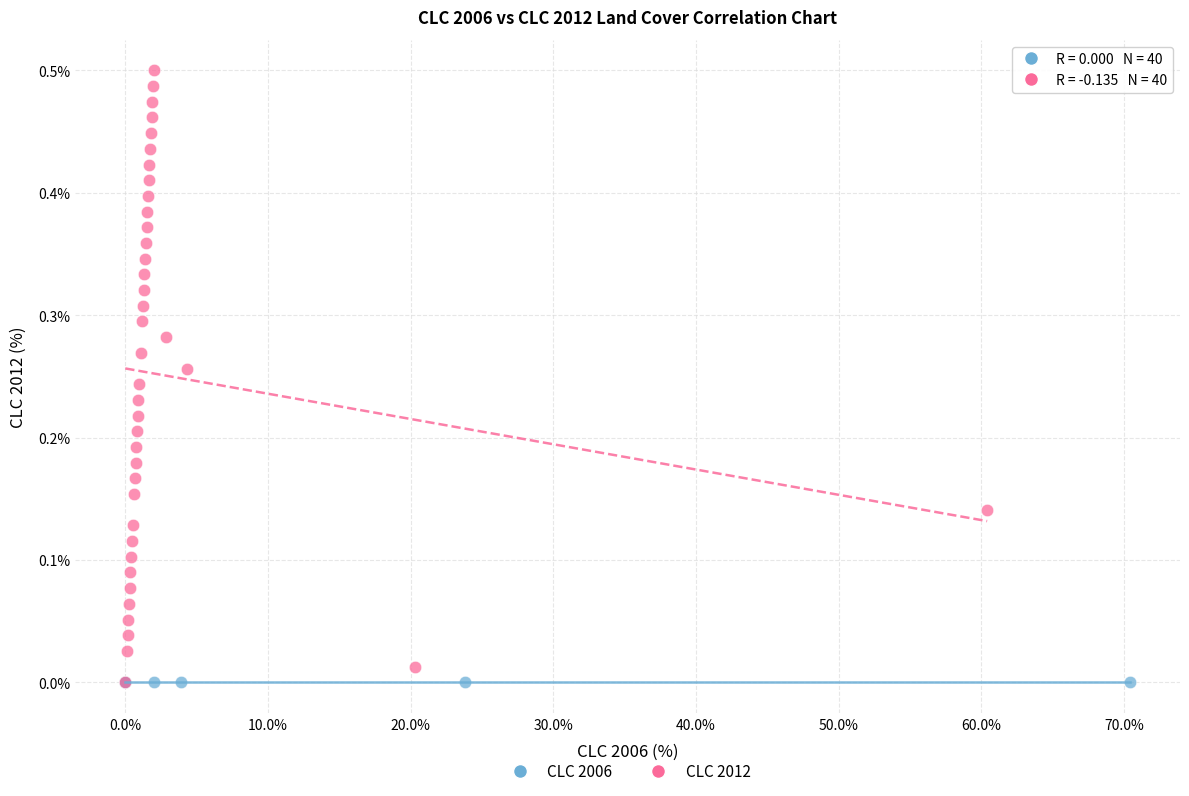

Which series contains the highest Y value?

CLC 2012